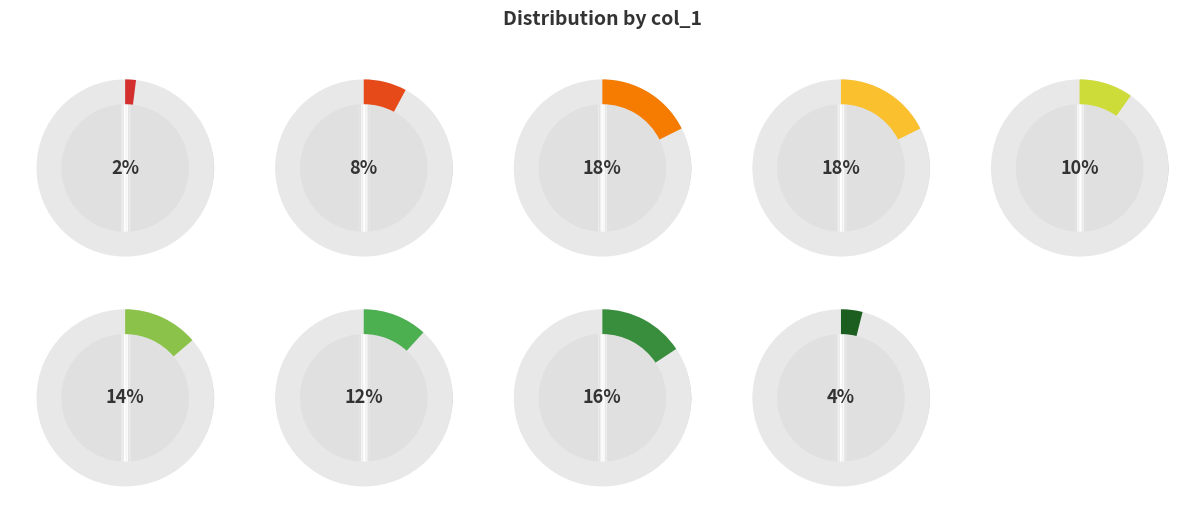

Does 6 represent more than half of the total?

No